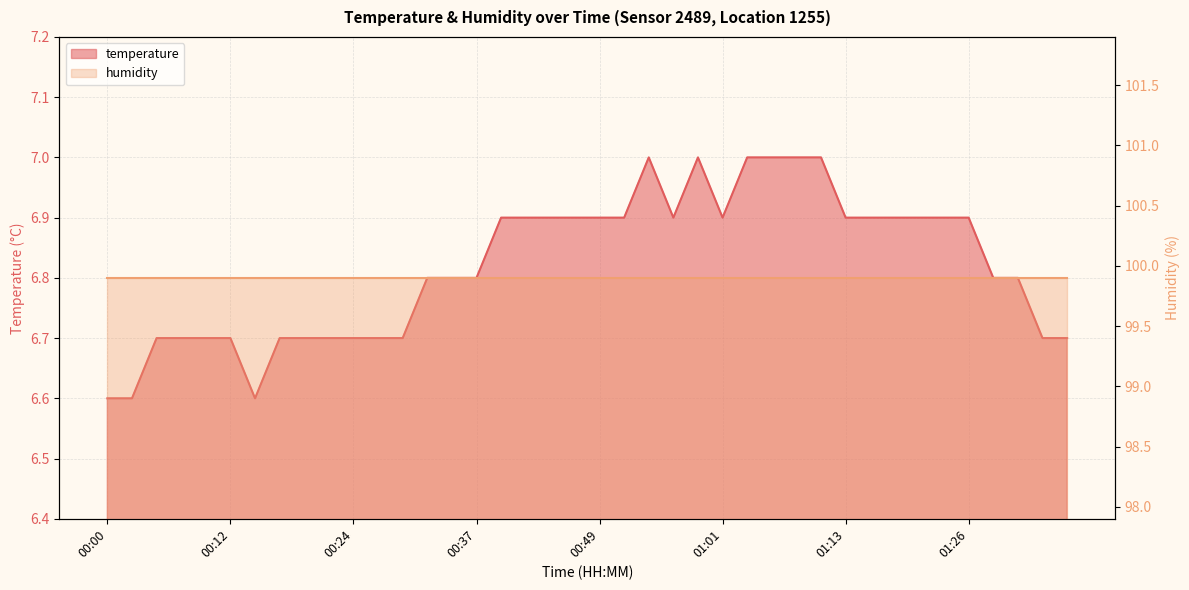

What is the difference between the second highest and minimum values?

0.4